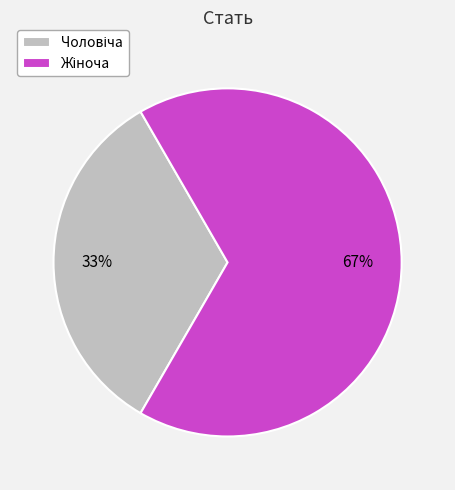

Does any single category account for the majority?

Yes